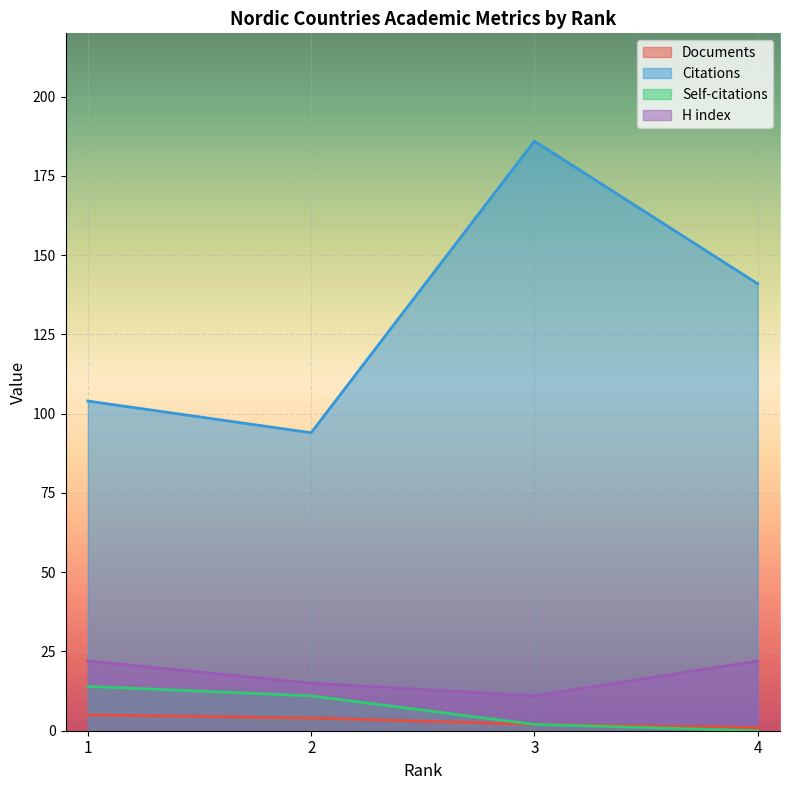

True or false: Citations and H index cross at least once.

False